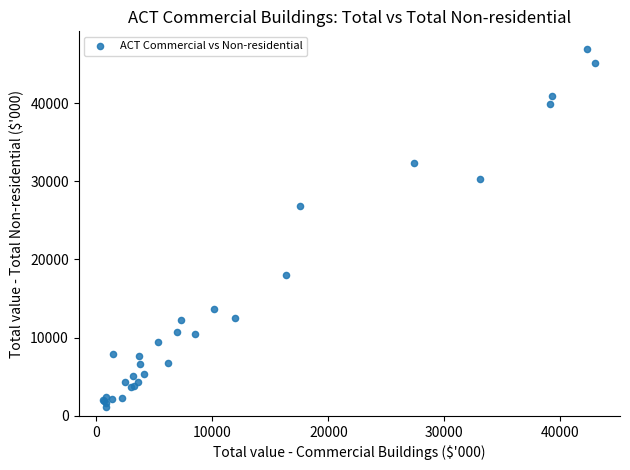

What Y value in the scatter plot is closest to 24033?

26872